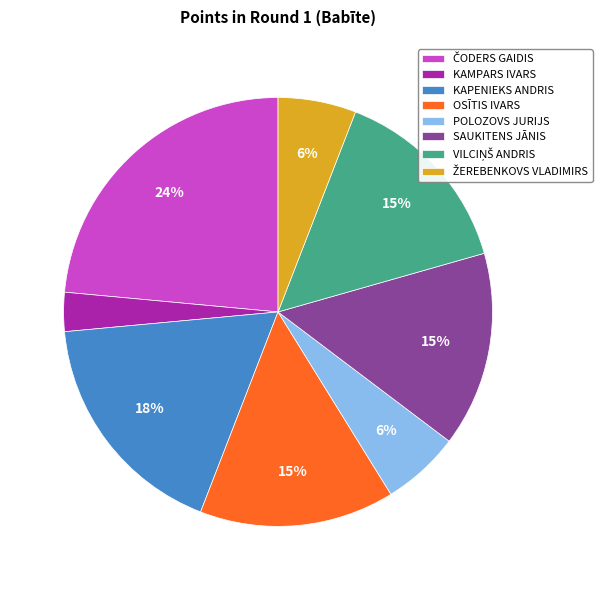

Between KAMPARS IVARS and KAPENIEKS ANDRIS, which is larger?

KAPENIEKS ANDRIS